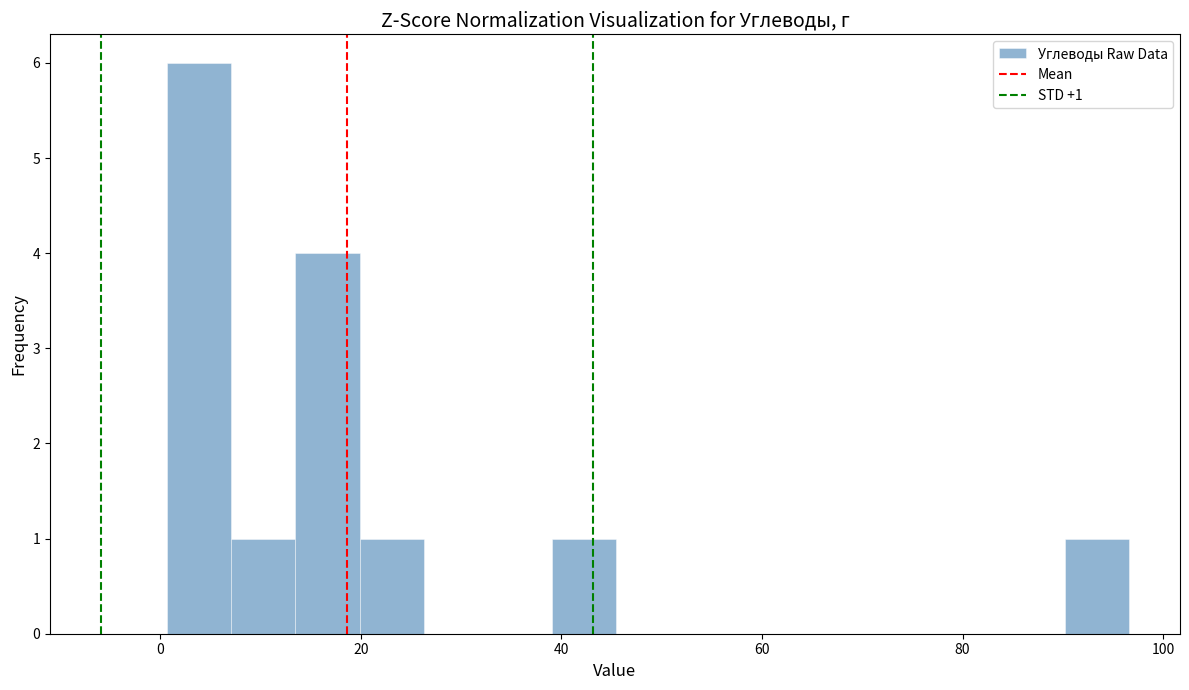

Read against the x-axis, roughly where is the centre of the tallest bar?

4